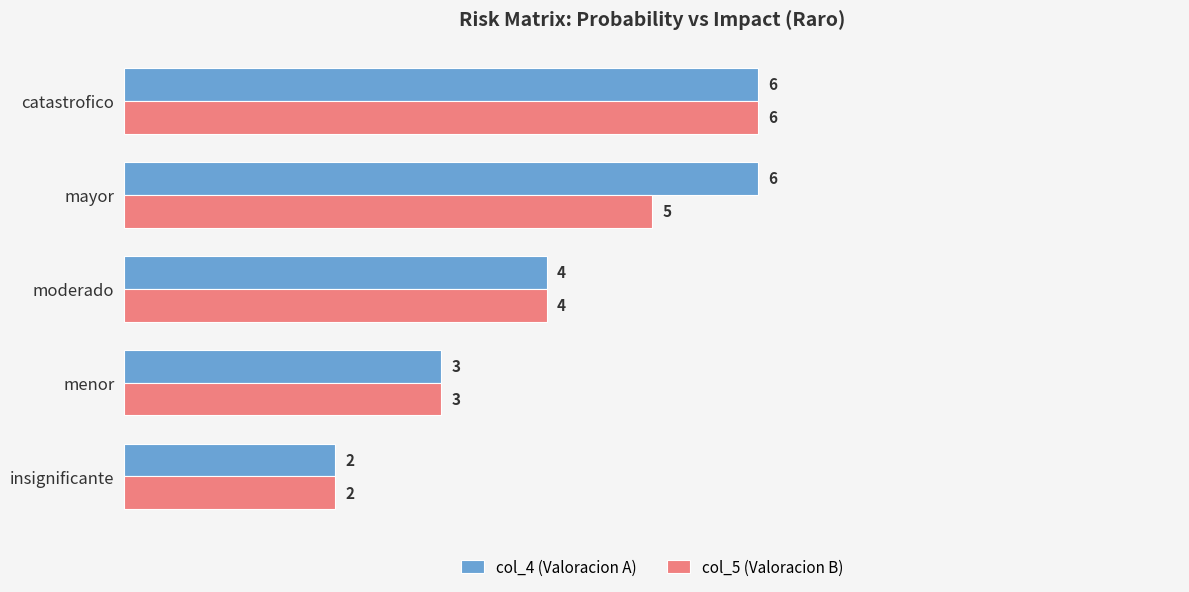

The col_4 (Valoracion A) series shows 6 at mayor. True or false?

True